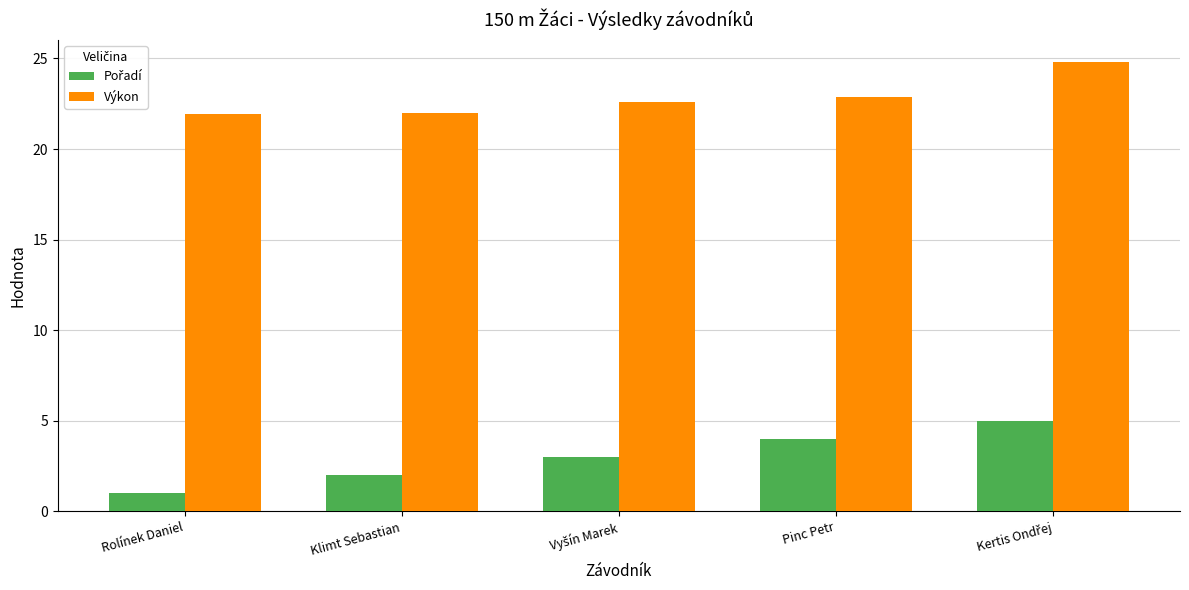

What is the minimum value shown in the chart?

1.0